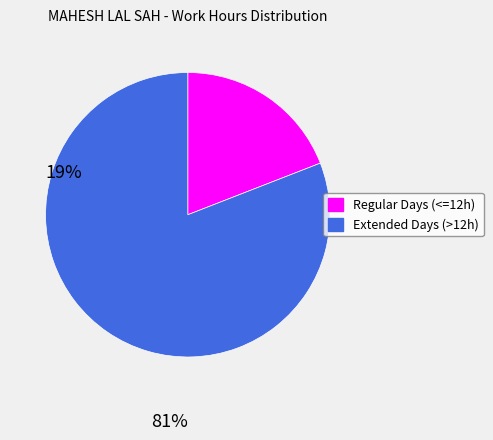

What is the ratio of the value at Extended Days (>12h) to the value at Regular Days (<=12h)?

4.2